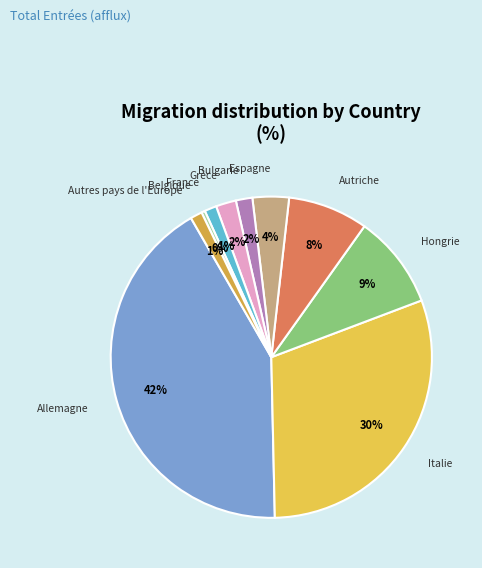

Is there any slice that represents more than half of the pie?

No